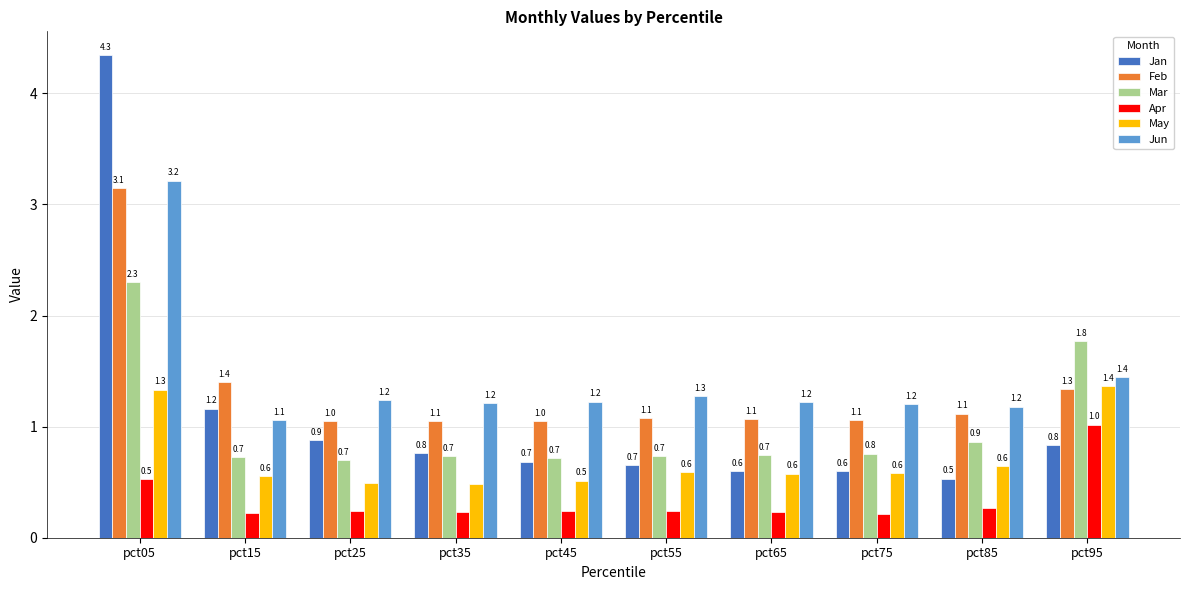

The value of May at pct55 is 0.6. True or false?

True